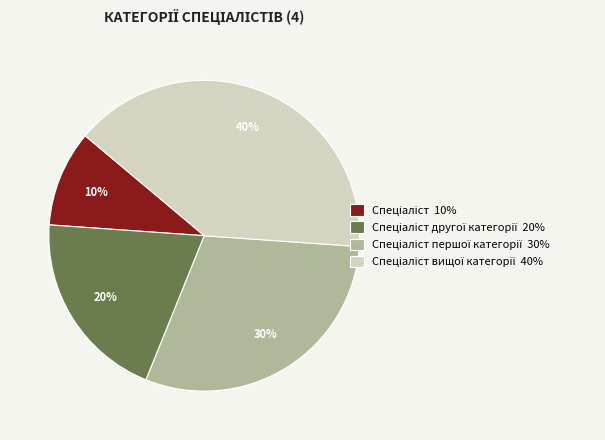

To the nearest percent, what is the difference between the largest and smallest slice percentages?

30%